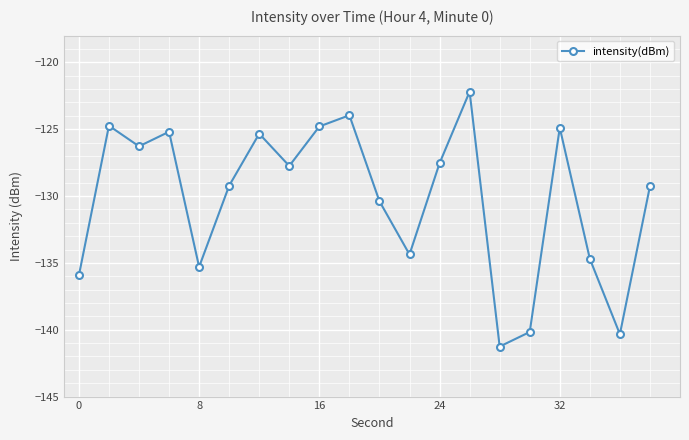

What is the value of the 2nd point from the left?

-124.7